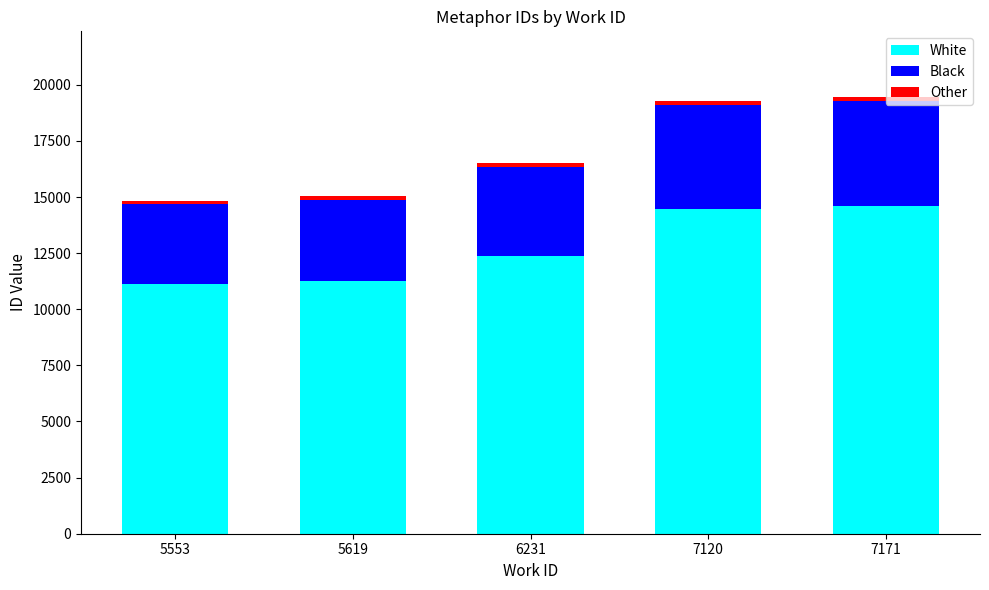

The value of White at 7171 is 14596.5. True or false?

True